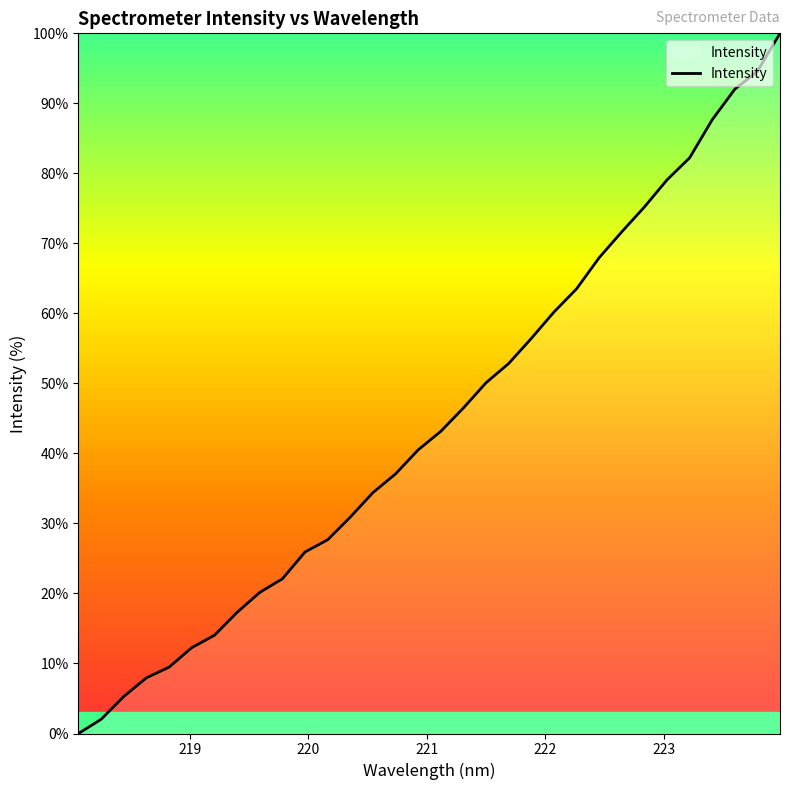

What is the greatest value displayed?

100.0